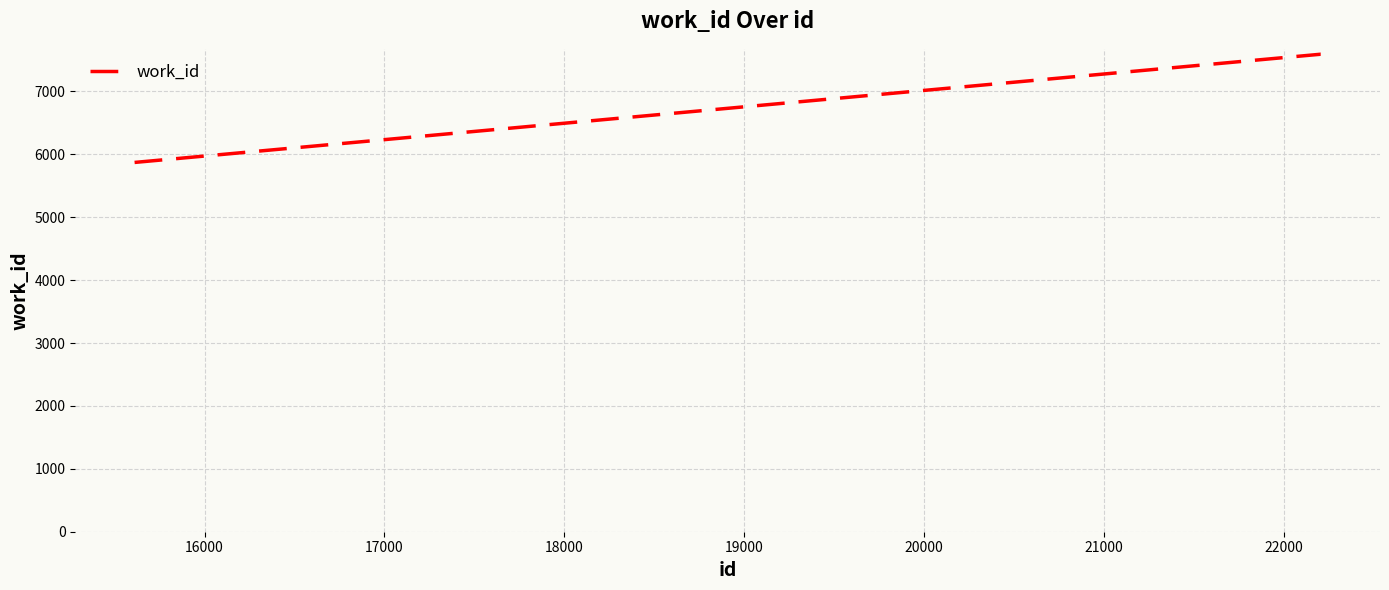

How many lines are shown in the chart?

1